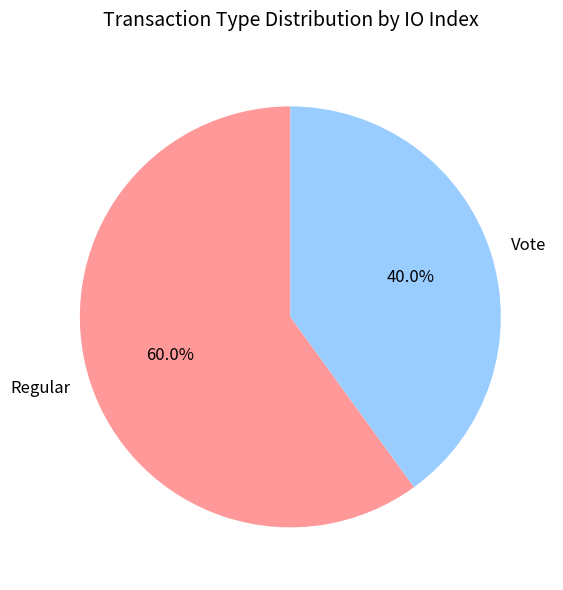

Which slice is the smallest?

Vote